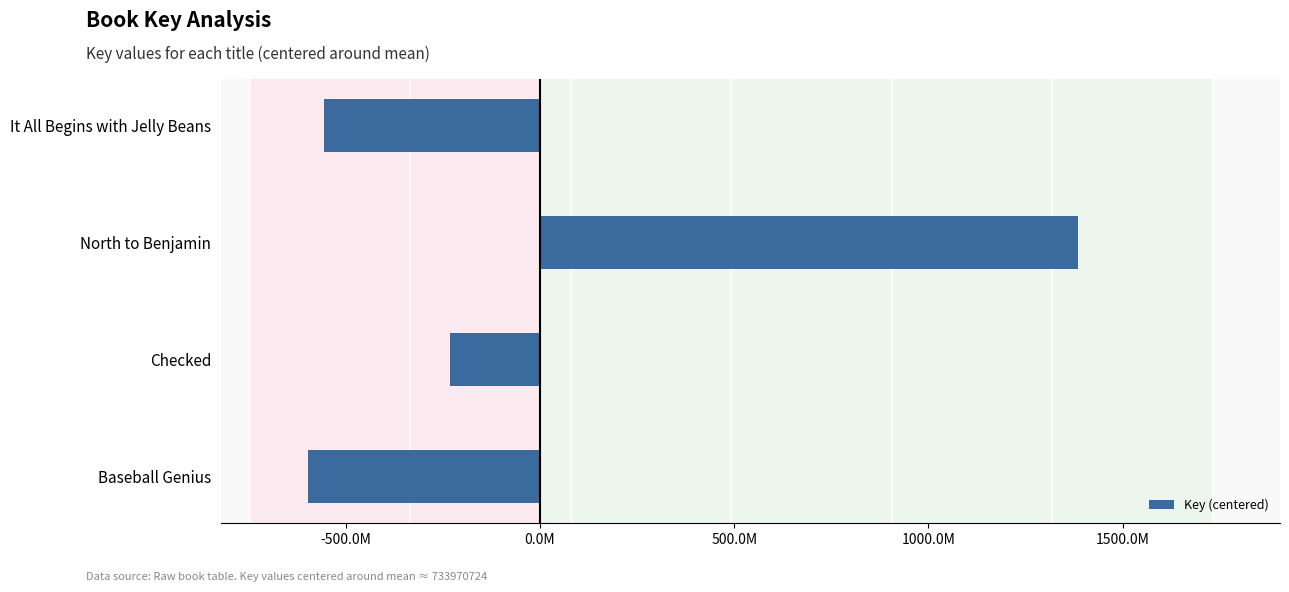

Are the bars horizontal?

Yes